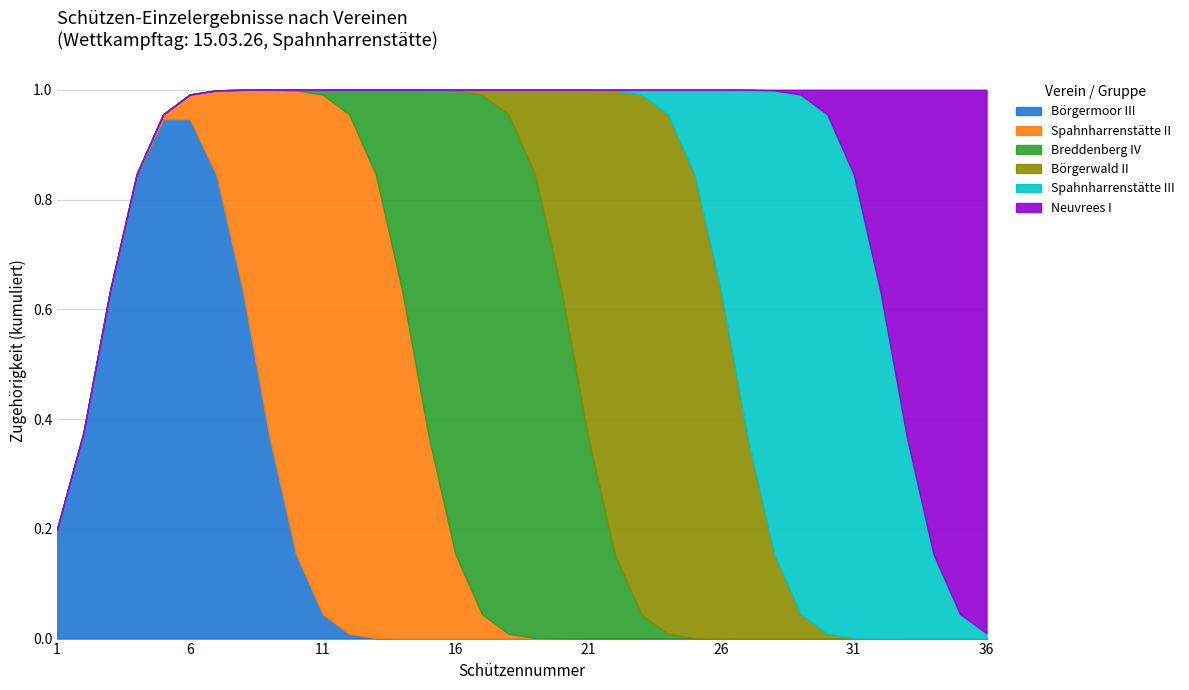

Count the Spahnharrenstätte II values in the range 0 to 1.

36